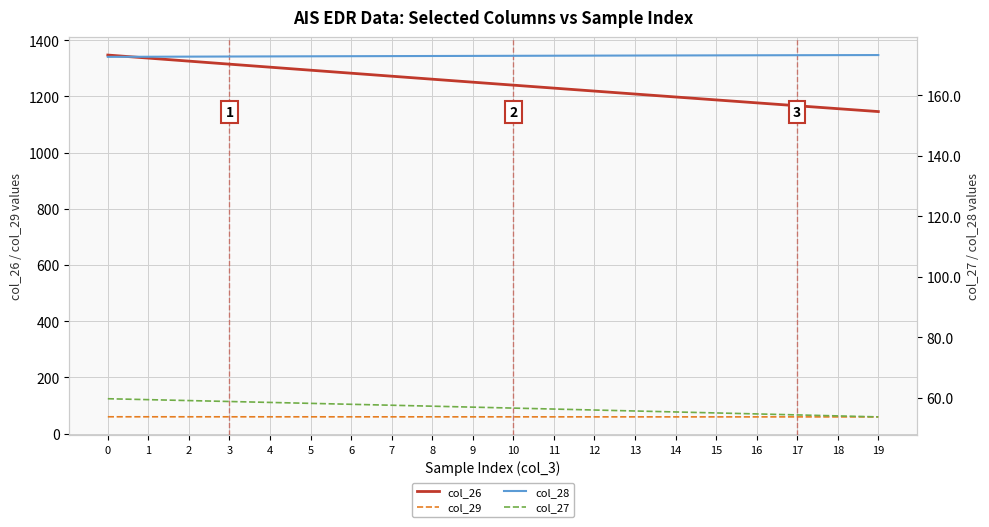

Which has a higher value, 19 or 12?

12